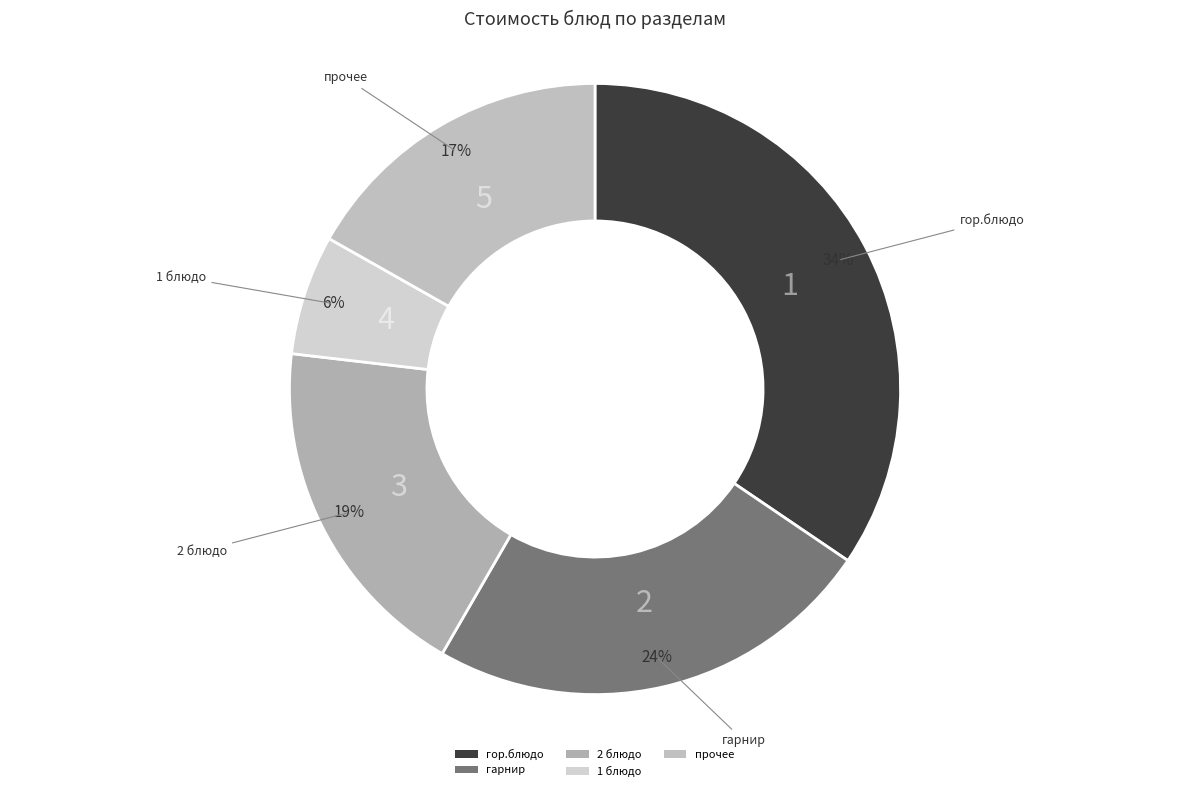

Approximately how many times larger is the value at 2 блюдо compared to прочее?

1.1